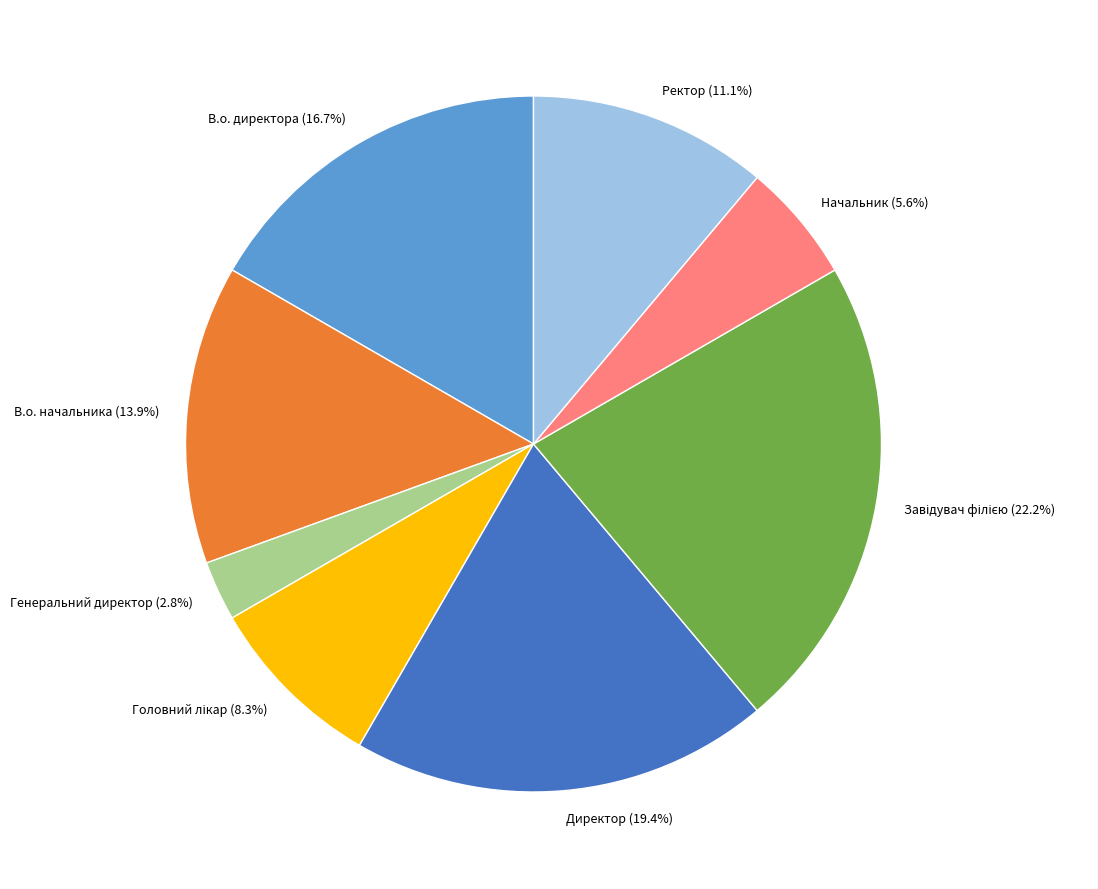

Which slice is the smallest?

Генеральний директор